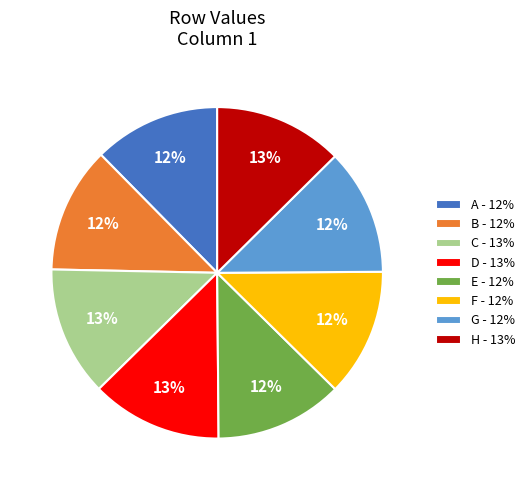

Does H - 13% account for over 50% of the chart?

No